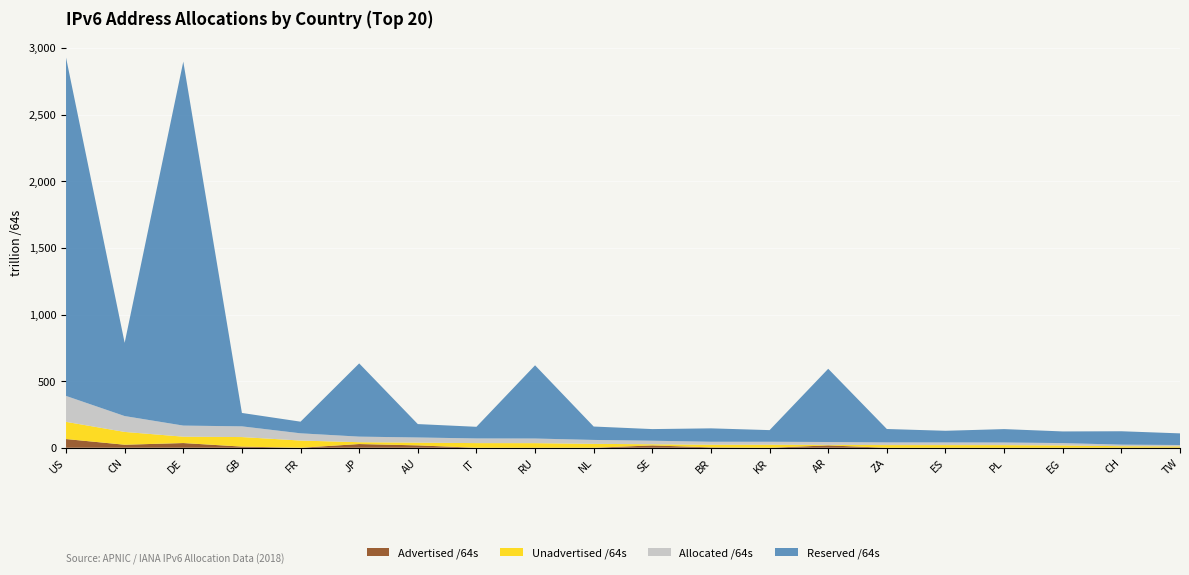

Reading left to right, transcribe all the data shown in this chart.

Advertised /64s: 65513439437573	22852598628352	35454956929024	8873403154432	76772671488	27992181899264	18001872748544	51539673088	4296343552	219044446208	17639431208960	3066705608705	85648146432	17820895674368	12952010752	12884967424	43486871552	8589934592	274878431232	1106491539456
Unadvertised /64s: 129081018473723	96199602077696	47811605692416	71549871325184	54207325405184	13832757510145	20657197809664	34969624838144	34677581742080	29231566159872	8804703272960	19547012530175	22488700289025	3825911005184	20156222537728	20048908779520	19769209716736	17626545913856	11454686625792	9248675266560
Allocated /64s: 194594457911296	119052200706048	83266562621440	80423274479616	54284098076672	41824939409409	38659070558208	35021164511232	34681878085632	29450610606080	26444134481920	22613718138880	22574348435457	21646806679552	20169174548480	20061793746944	19812696588288	17635135848448	11729565057024	10355166806016
Reserved /64s: 2539816534474752	549650618777602	2732020714700800	100546009235456	87389906796544	549650618777602	100546009235456	87389906796544	549650618777602	100546009235456	87389906796544	100546009235456	87389906796544	549650618777602	100546009235456	87389906796544	100546009235456	87389906796544	100546009235456	87389906796544